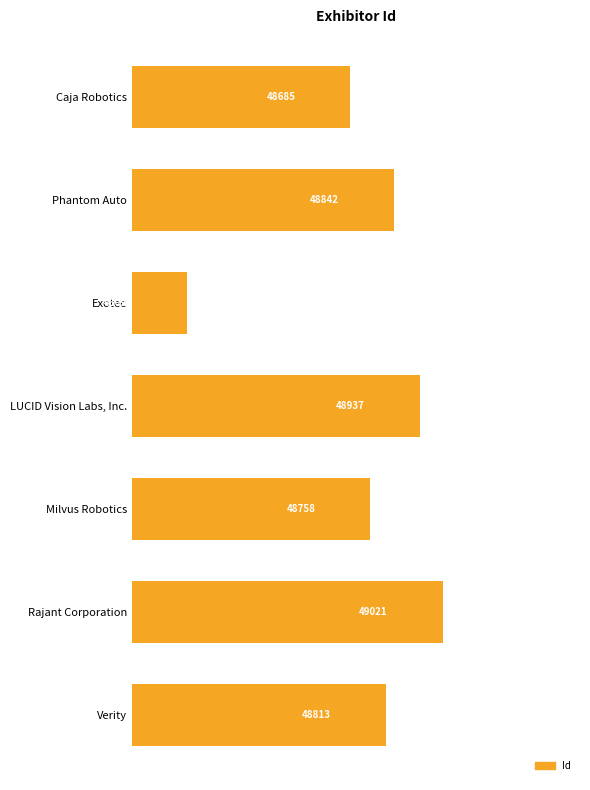

How many categories are shown in the chart?

7